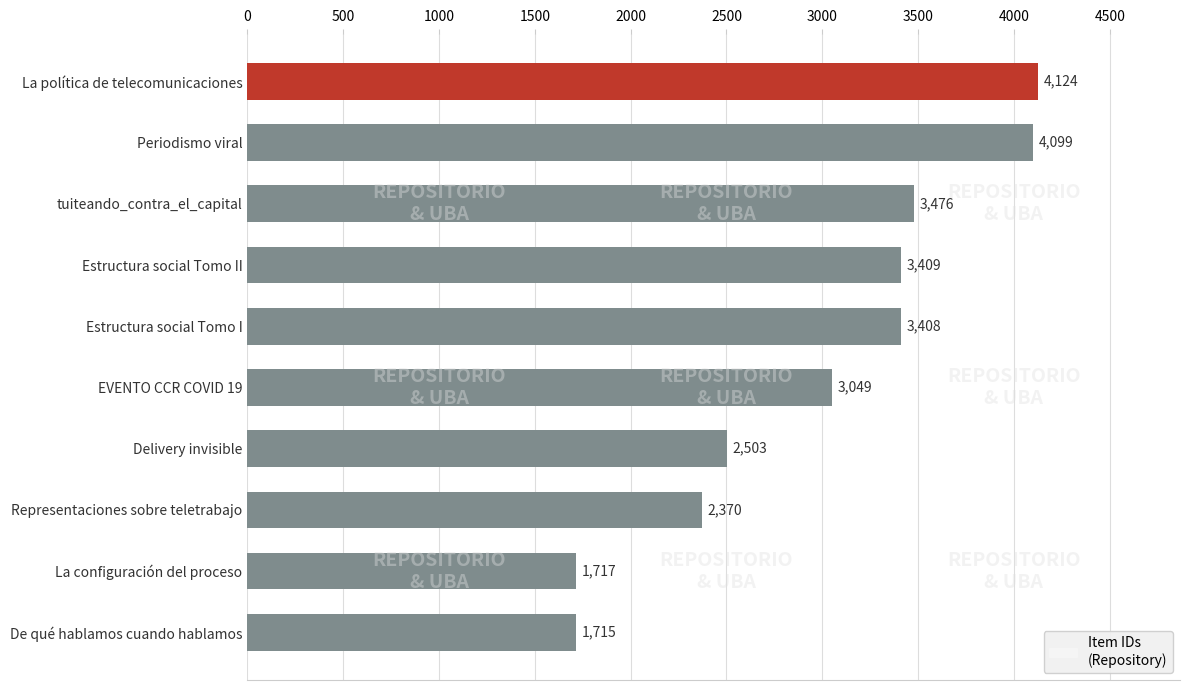

How many categories are shown in the chart?

10